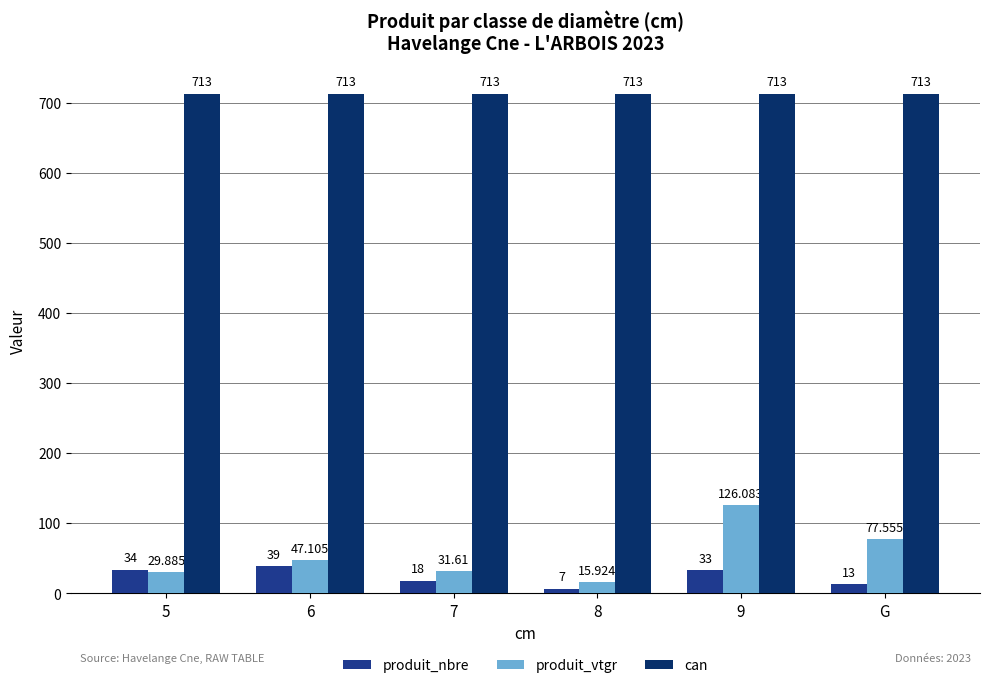

What is the value of the produit_vtgr bar at the 5th from the left?

126.1